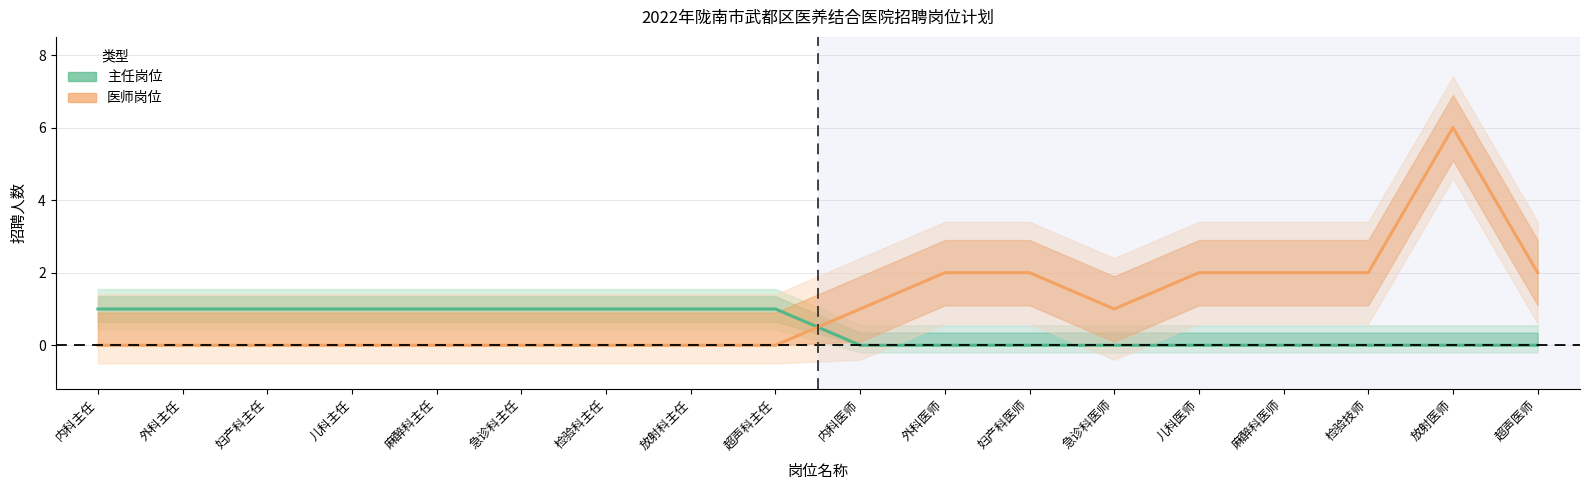

Does the chart display data point markers on the line(s)?

No